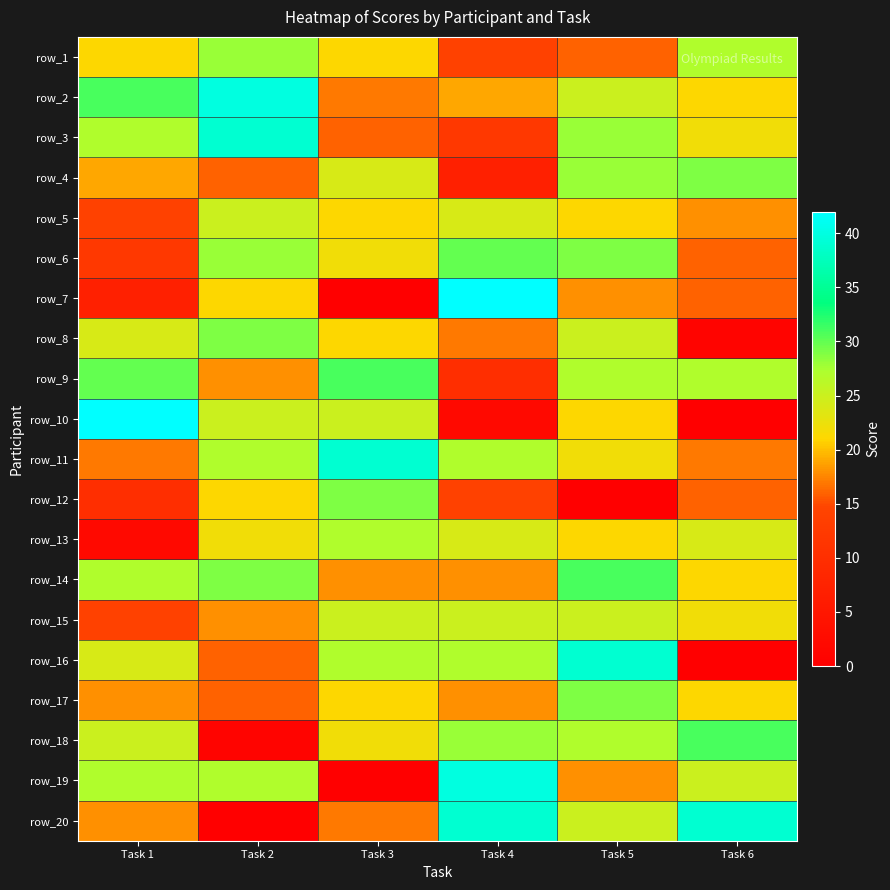

True or false: row_16 has a value of 12 at Task 1.

False